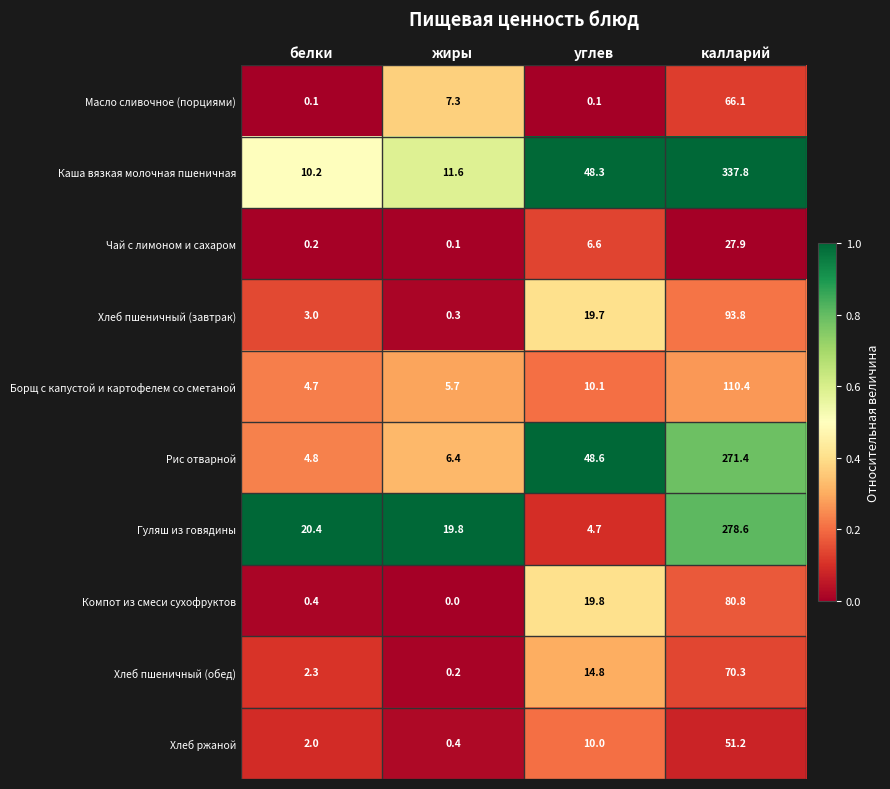

The value of Хлеб ржаной at углев is 10.0. True or false?

True